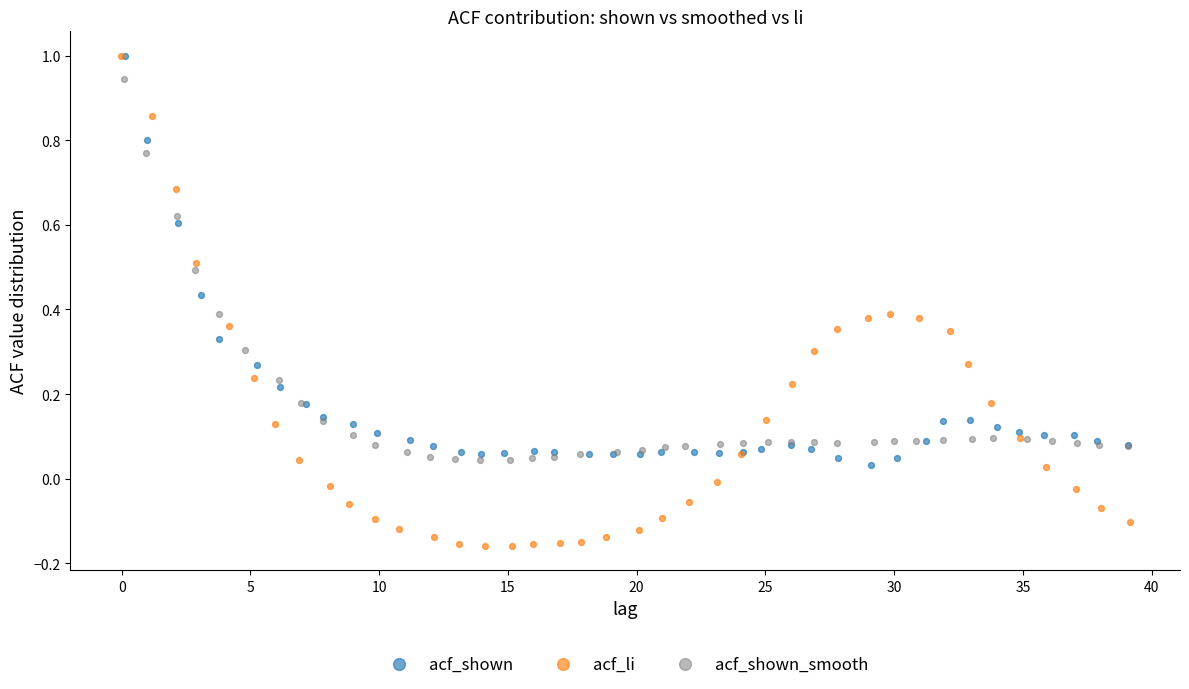

Which series reaches the minimum Y coordinate?

acf_li